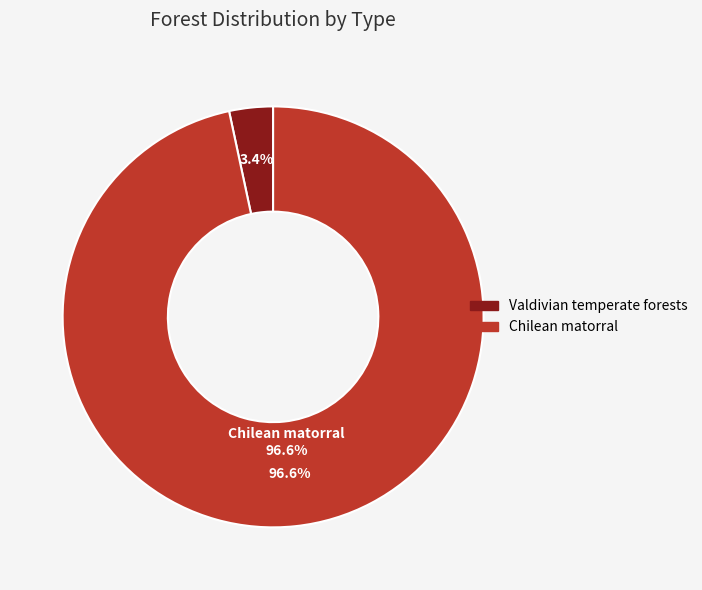

The Chilean matorral slice represents 97% of the pie. True or false?

True